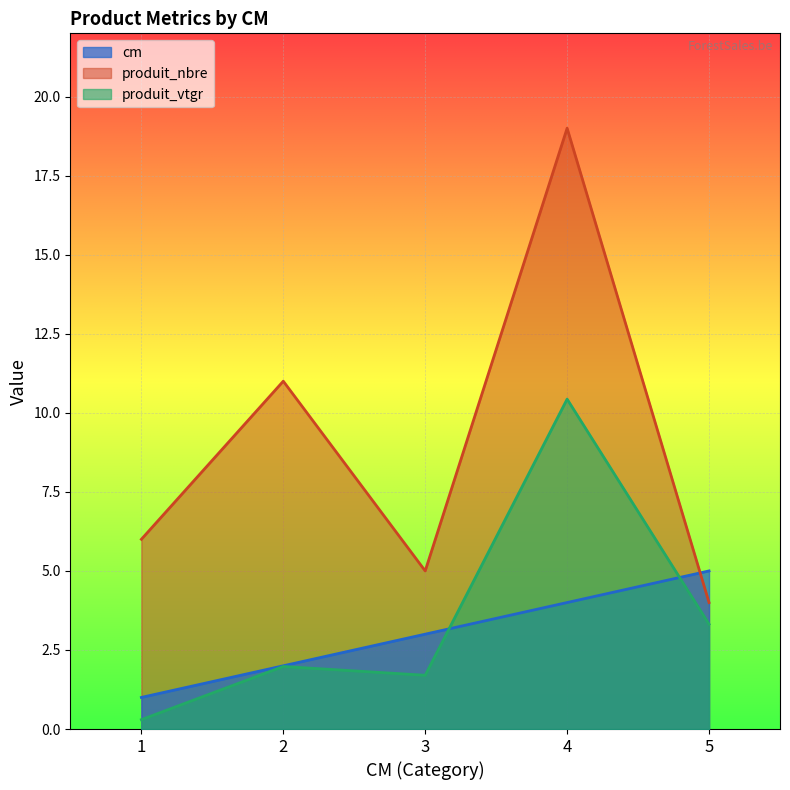

True or false: cm and produit_nbre cross at least once.

True